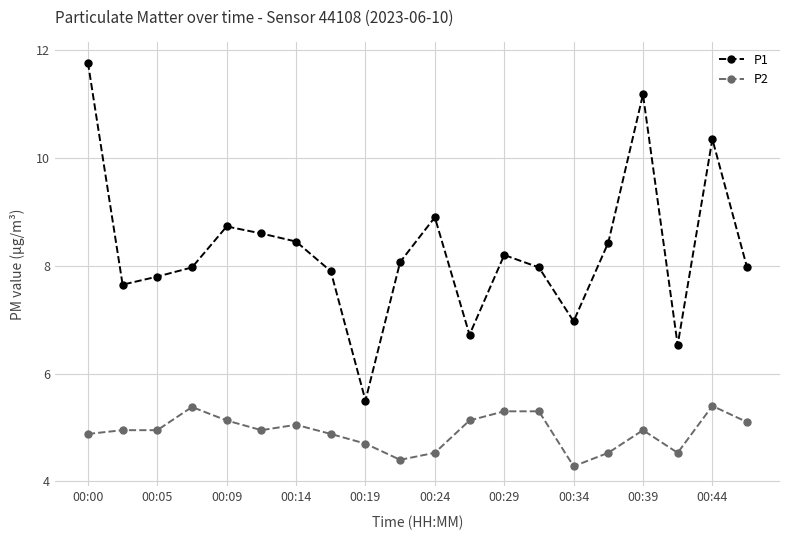

What is the smallest value displayed?

4.3